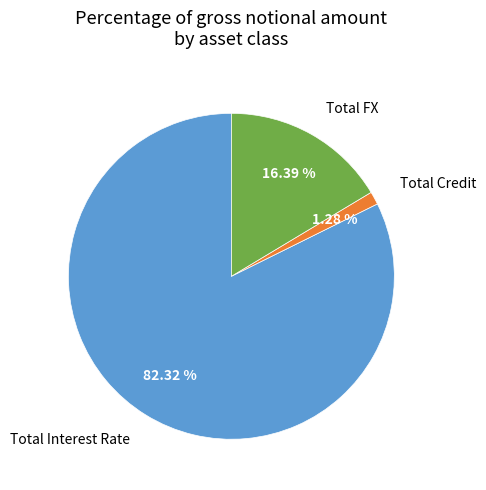

Which category has the smallest portion of the pie?

Total Credit